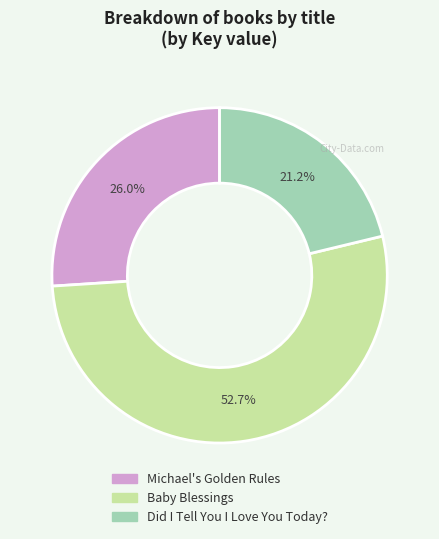

What percentage is the Michael's Golden Rules slice, to the nearest percent?

26%